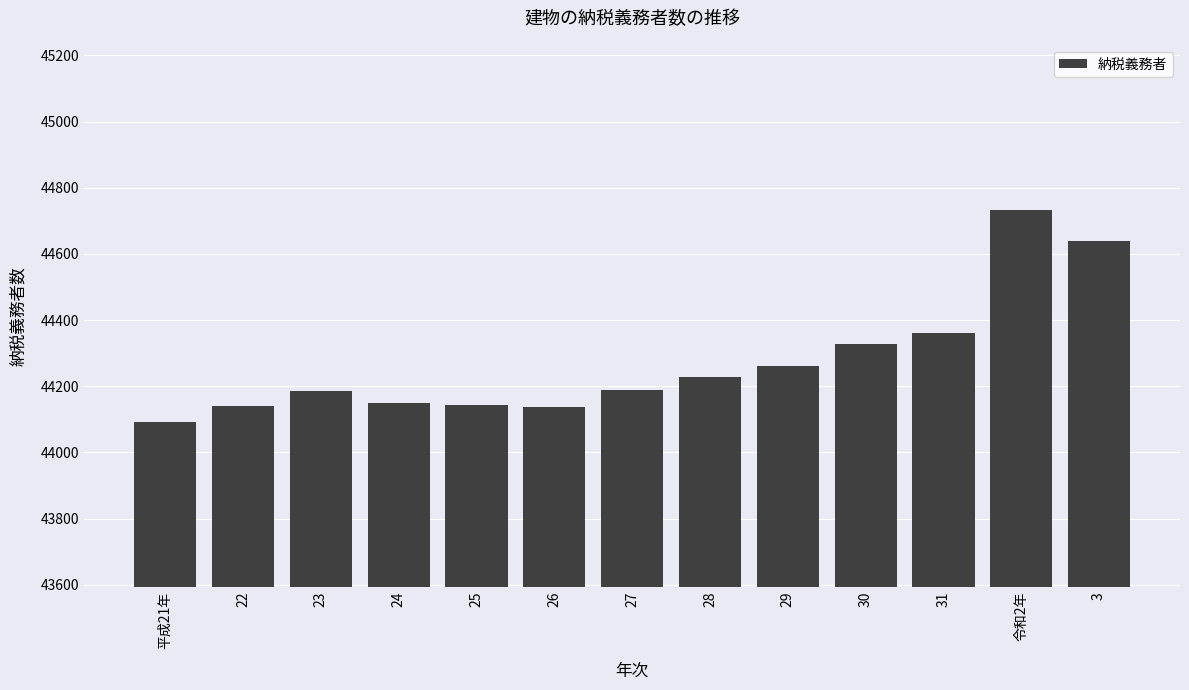

What is the average value?

44276